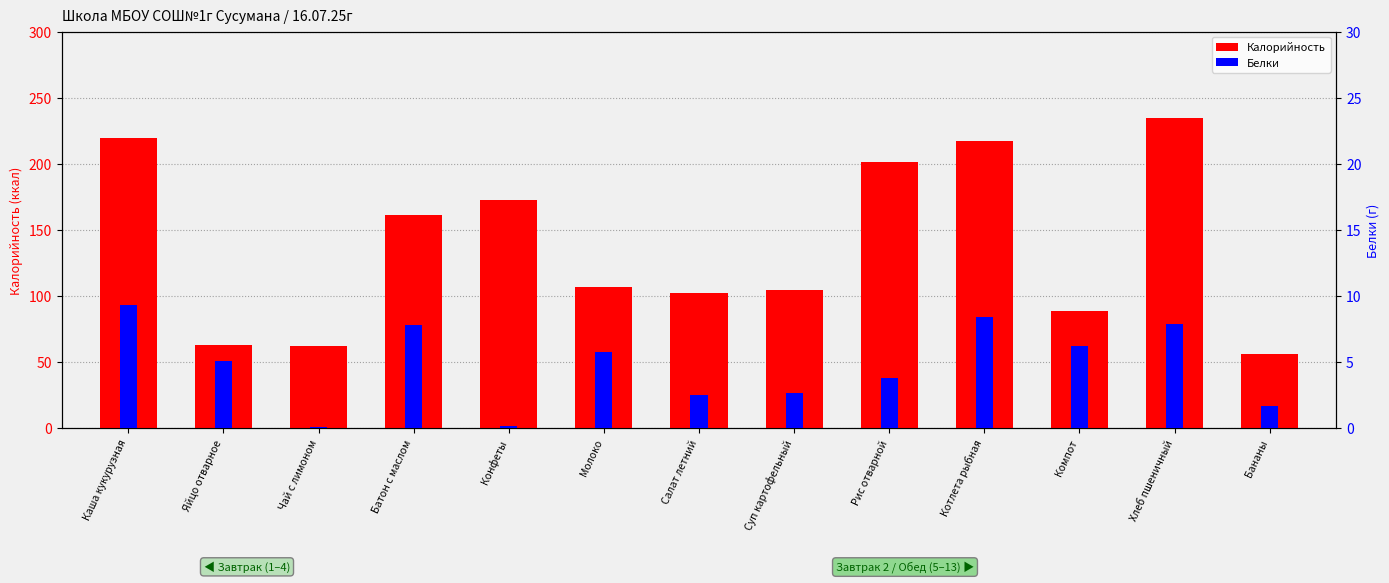

At which category does the chart reach its peak across all series?

Хлеб пшеничный